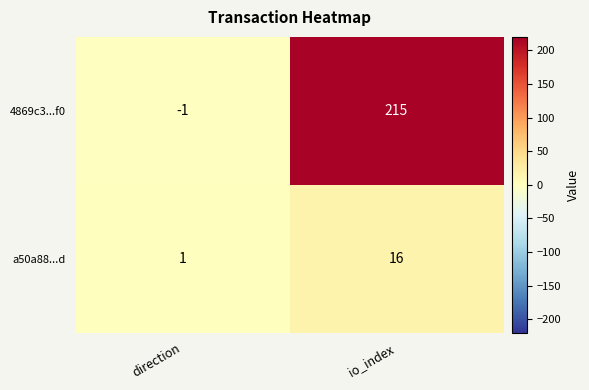

True or false: a50a88...d has a value of 2 at direction.

False